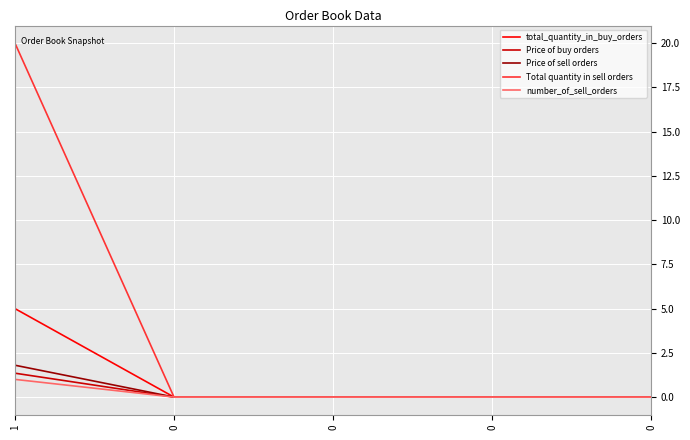

Reading left to right, transcribe all the data shown in this chart.

total_quantity_in_buy_orders: 1=5.0	0=0.0	0=0.0	0=0.0	0=0.0
Price of buy orders: 1=1.4	0=0.0	0=0.0	0=0.0	0=0.0
Price of sell orders: 1=1.8	0=0.0	0=0.0	0=0.0	0=0.0
Total quantity in sell orders: 1=20.0	0=0.0	0=0.0	0=0.0	0=0.0
number_of_sell_orders: 1=1.0	0=0.0	0=0.0	0=0.0	0=0.0